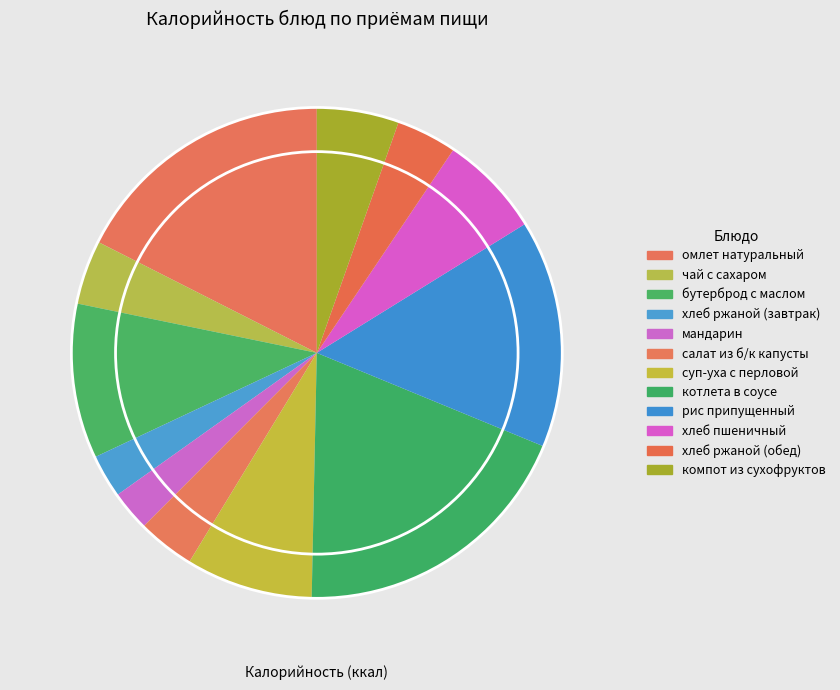

Rank the categories by value from highest to lowest.

котлета в соусе, омлет натуральный, рис припущенный, бутерброд с маслом, суп-уха с перловой крупой, хлеб пшеничный, компот из смеси сухофруктов, чай с сахаром, хлеб ржаной (обед), салат из белокачанной капусты, хлеб ржаной (завтрак), мандарин